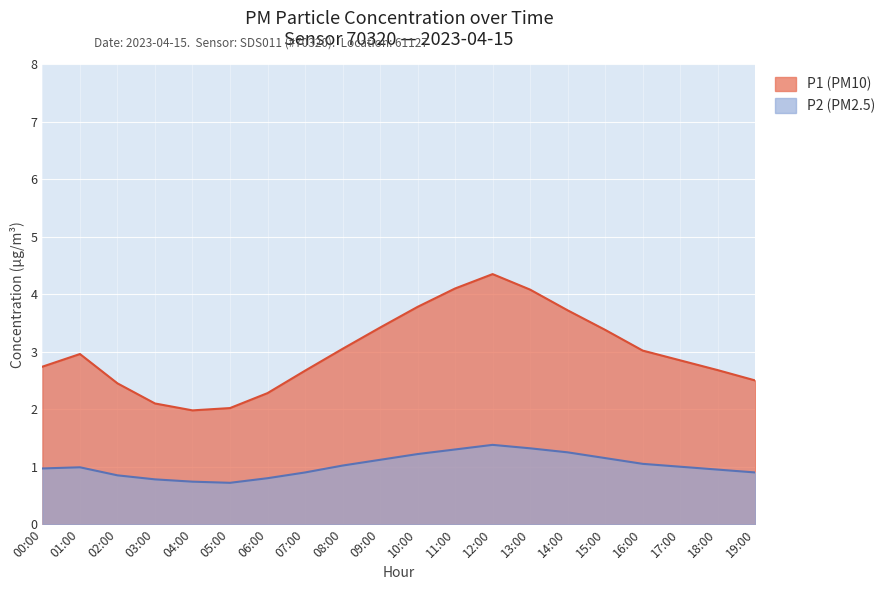

What is the total value across all series at 03:00?

2.9